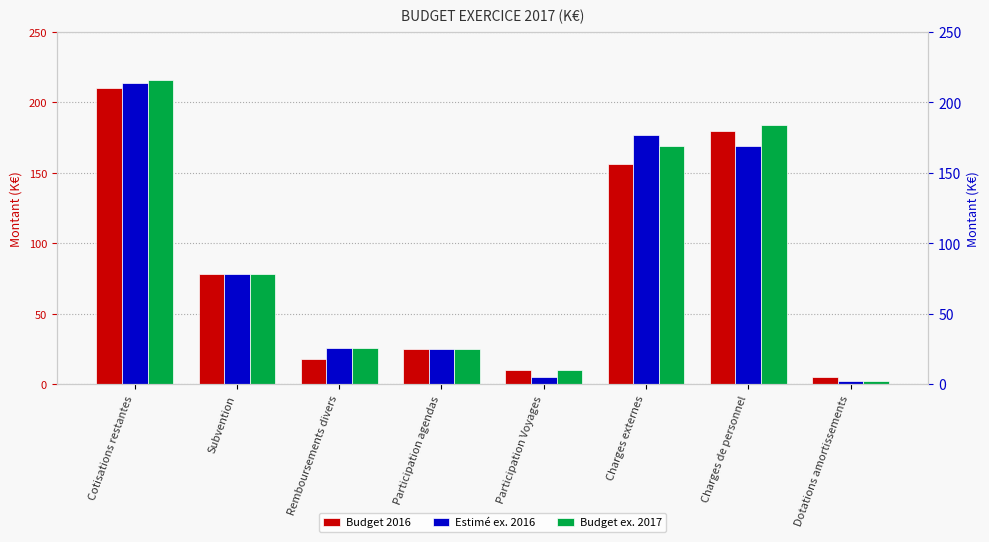

Are the bars grouped side by side (vs. stacked)?

Yes